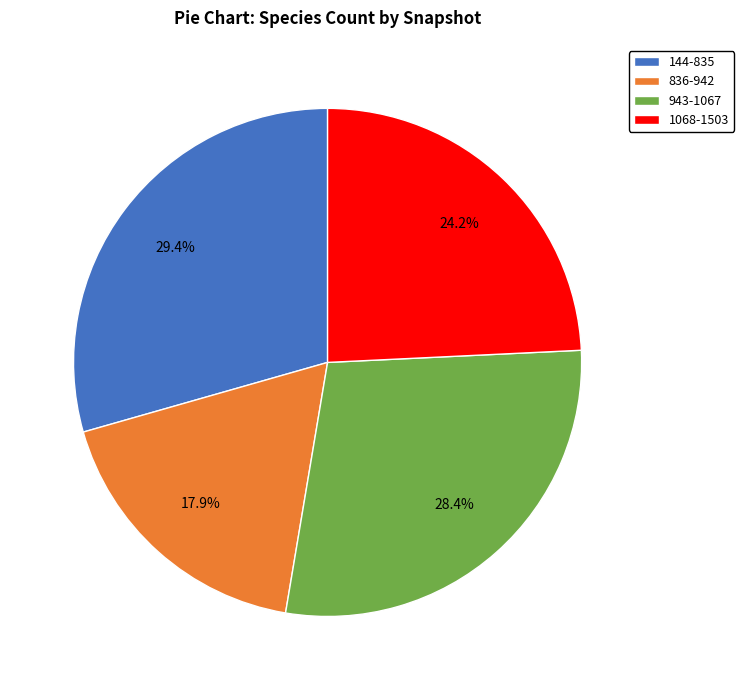

Does 943-1067 represent more than half of the total?

No